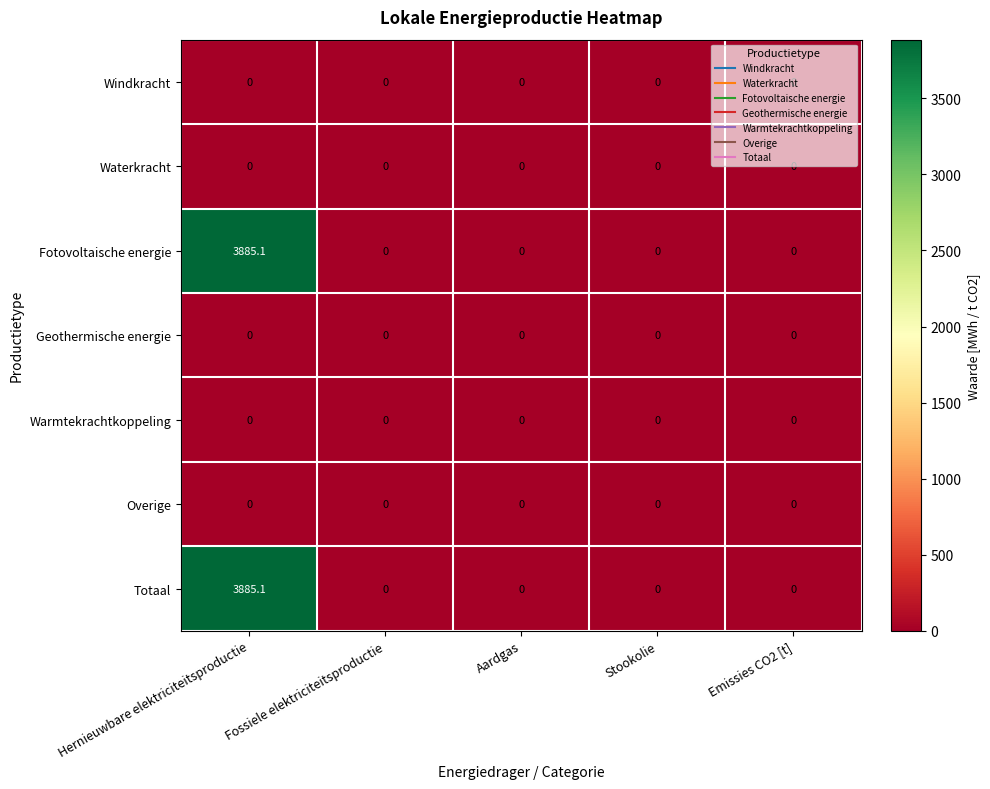

The Fotovoltaische energie series shows 0.0 at Aardgas. True or false?

True